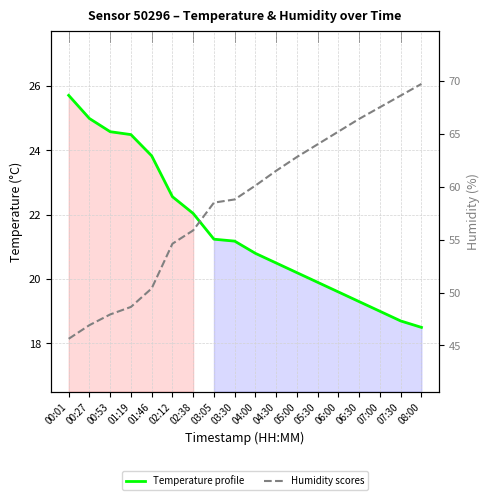

Reading left to right, what are all the values shown in this chart?

temperature: 00:01=25.7	00:27=25.0	00:53=24.6	01:19=24.5	01:46=23.8	02:12=22.6	02:38=22.0	03:05=21.2	03:30=21.2	04:00=20.8	04:30=20.5	05:00=20.2	05:30=19.9	06:00=19.6	06:30=19.3	07:00=19.0	07:30=18.7	08:00=18.5
humidity: 00:01=45.6	00:27=46.9	00:53=47.9	01:19=48.6	01:46=50.4	02:12=54.6	02:38=55.9	03:05=58.5	03:30=58.8	04:00=60.1	04:30=61.5	05:00=62.8	05:30=64.0	06:00=65.2	06:30=66.4	07:00=67.5	07:30=68.6	08:00=69.7